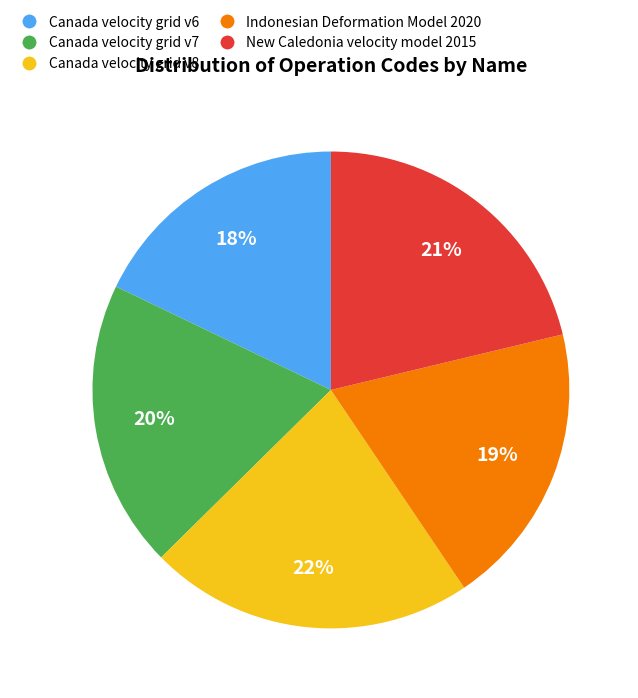

Combined, do Indonesian Deformation Model 2020 and Canada velocity grid v6 account for over 50%?

No